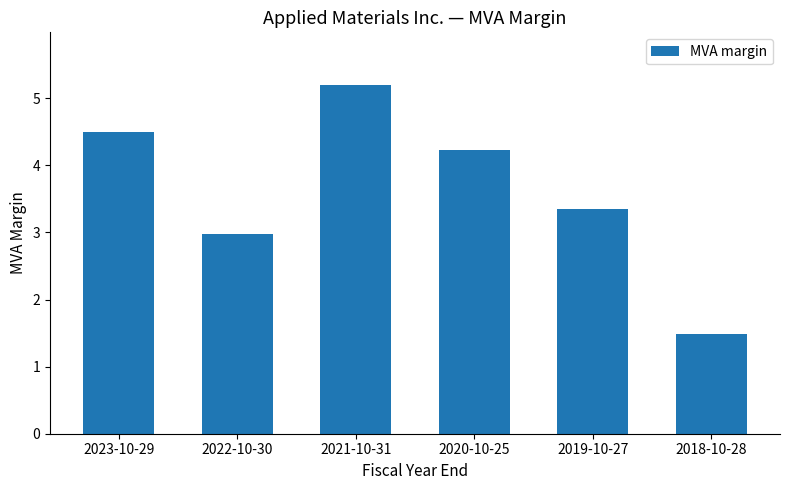

Which label corresponds to the largest value in the chart?

2021-10-31